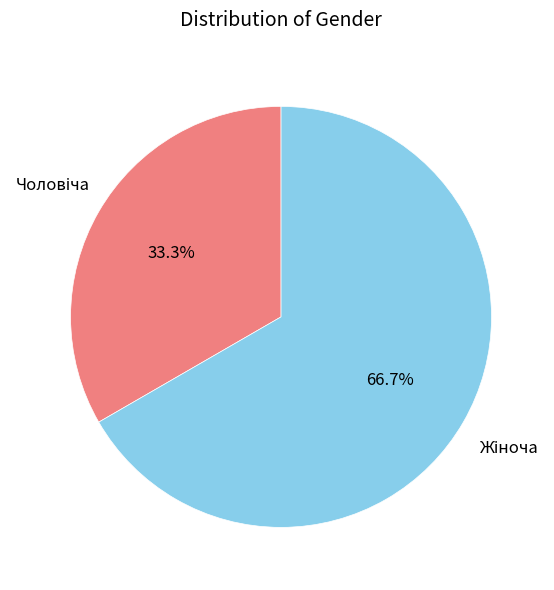

Is there a majority slice in this chart?

Yes